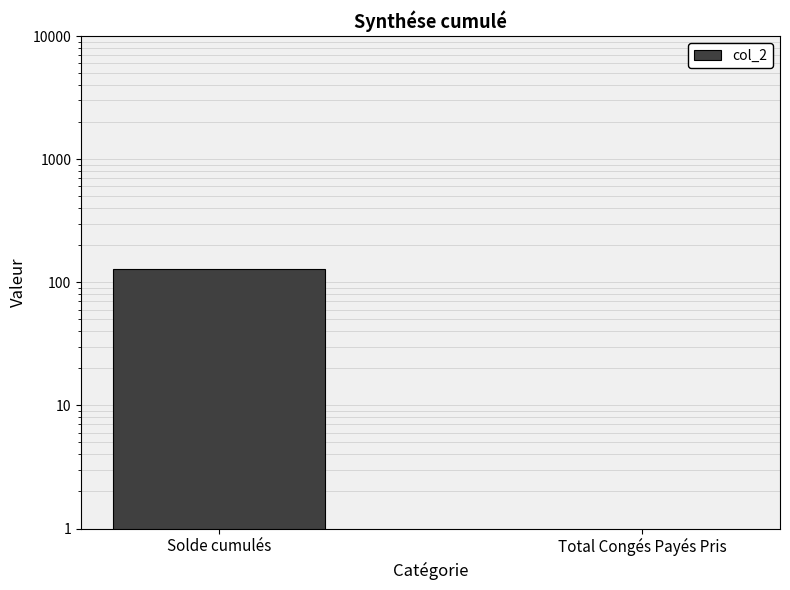

How many bars are there in total?

2